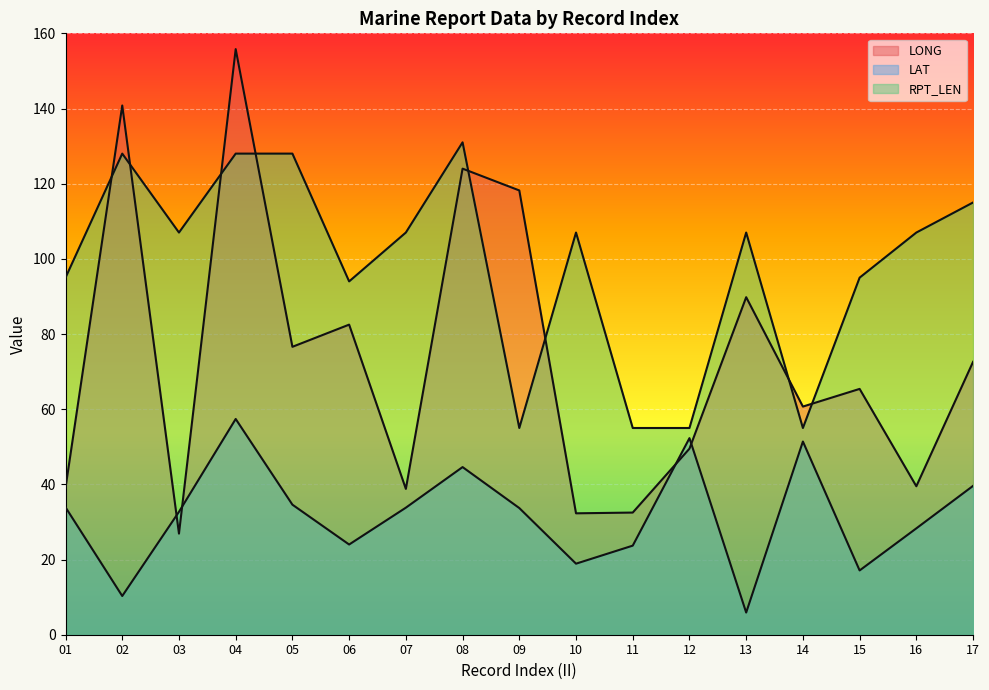

True or false: LAT has a value of 18.9 at 10.

True